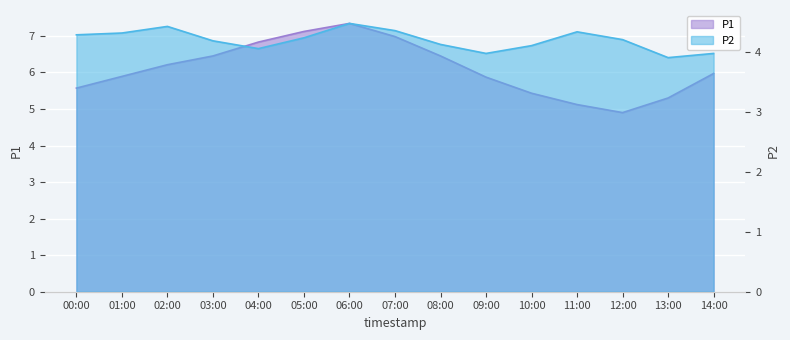

What is the sum of all P2 values?

62.9